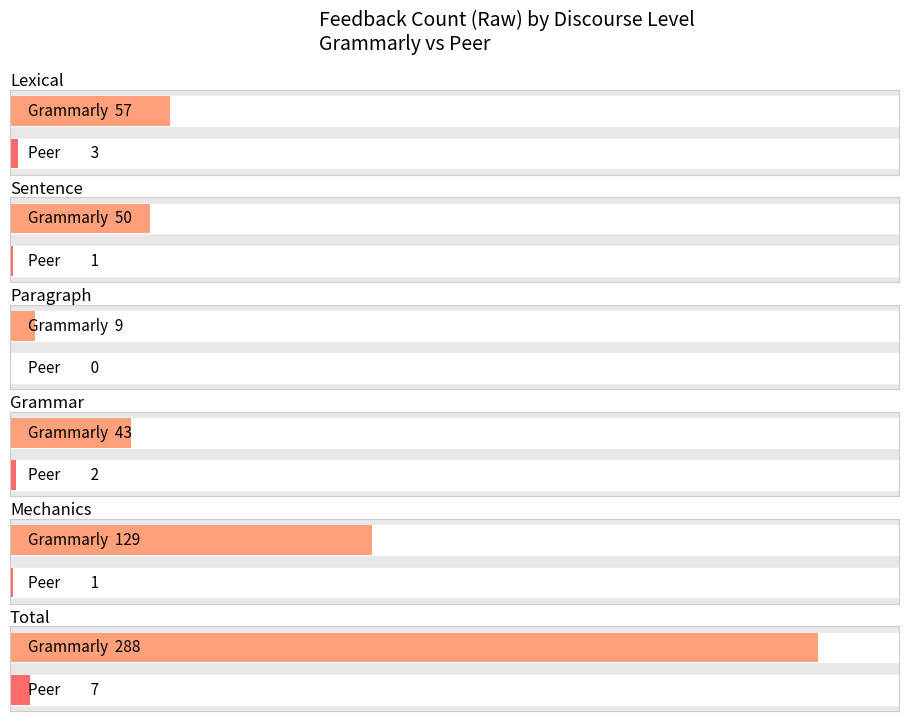

How many data points does each series have?

6